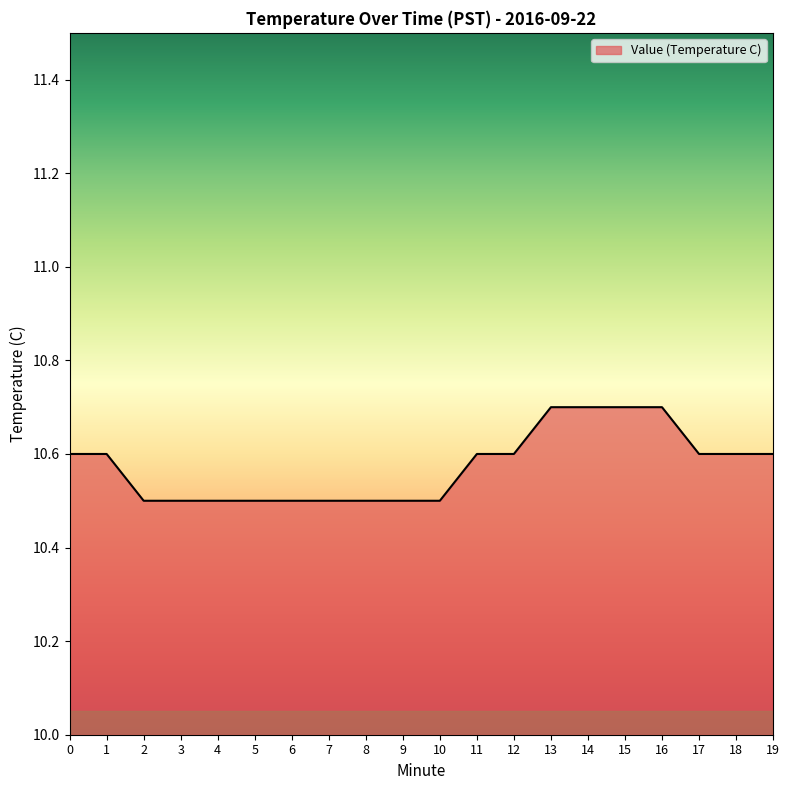

Reading left to right, what are all the values shown in this chart?

0=10.6	1=10.6	2=10.5	3=10.5	4=10.5	5=10.5	6=10.5	7=10.5	8=10.5	9=10.5	10=10.5	11=10.6	12=10.6	13=10.7	14=10.7	15=10.7	16=10.7	17=10.6	18=10.6	19=10.6